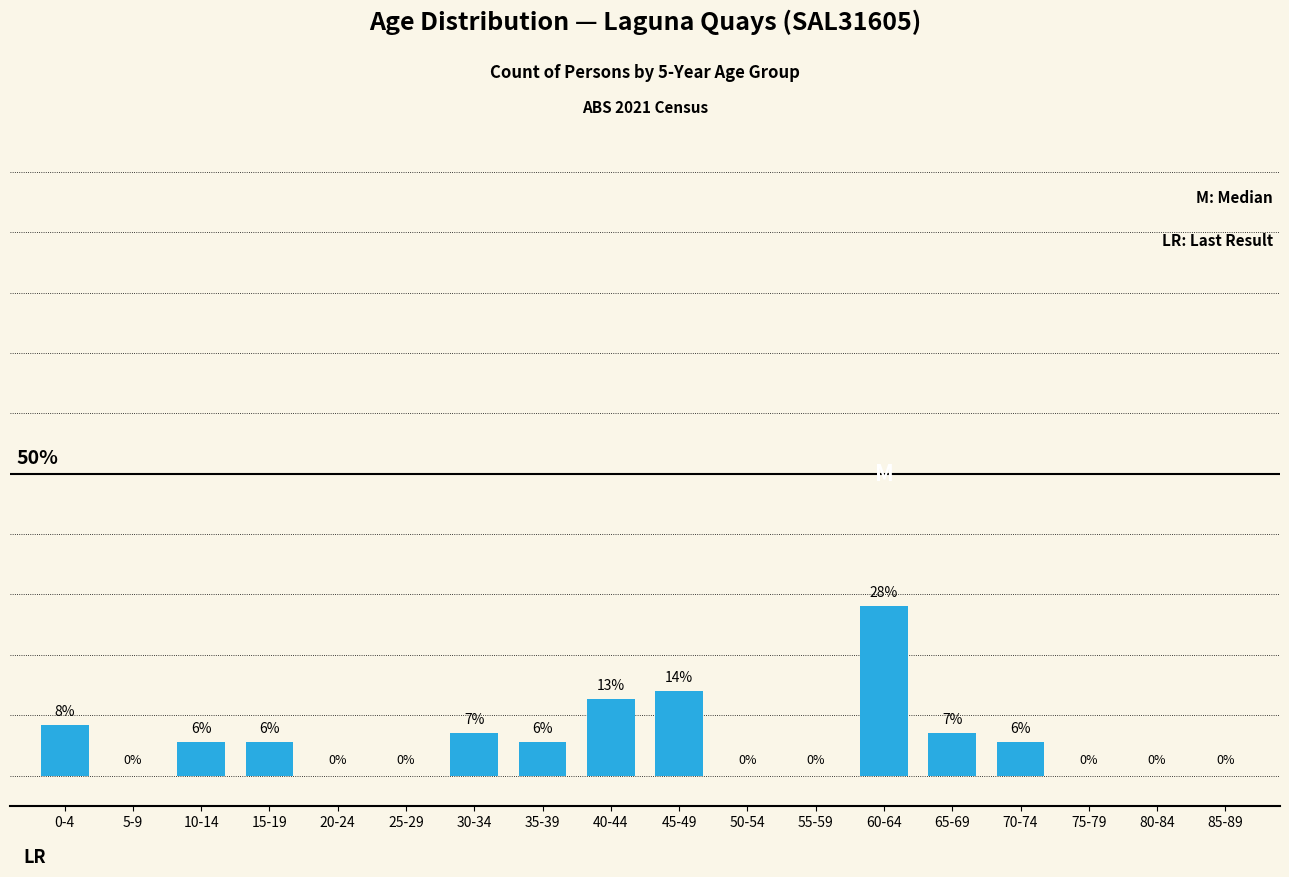

Which label corresponds to the largest value in the chart?

60-64